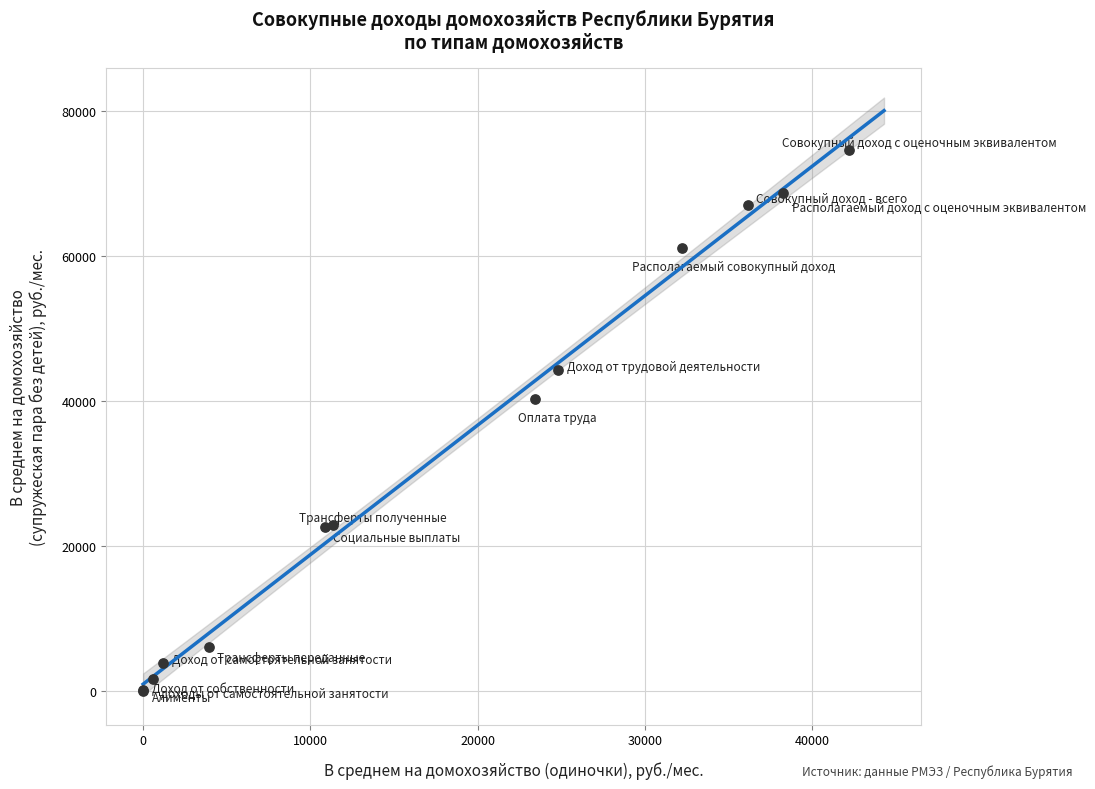

What Y value in the scatter plot is closest to 37307?

40199.3